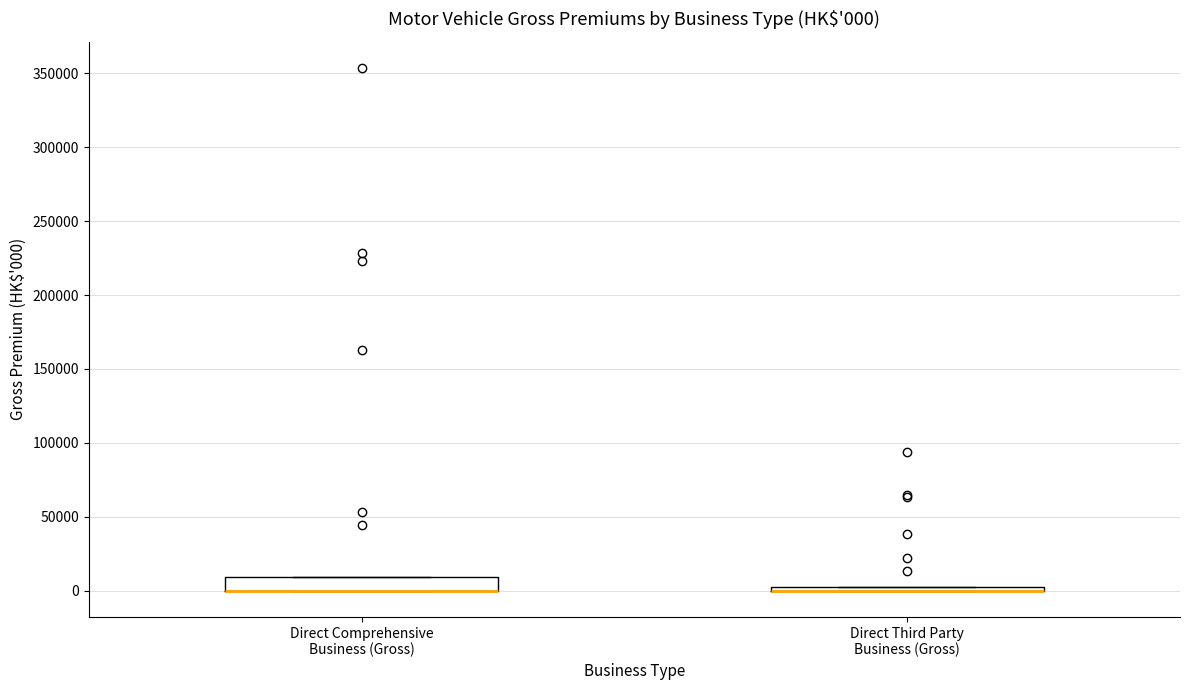

Comparing the boxes themselves (not the whiskers), which one is the tallest?

Direct Comprehensive Business (Gross)